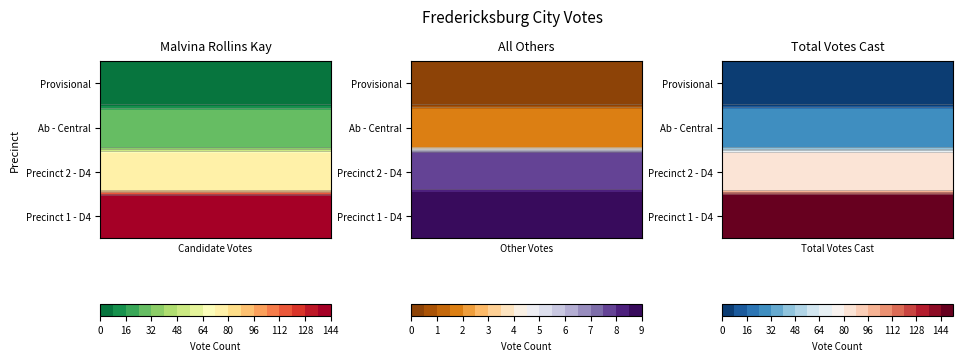

Count the number of categories in the chart.

3